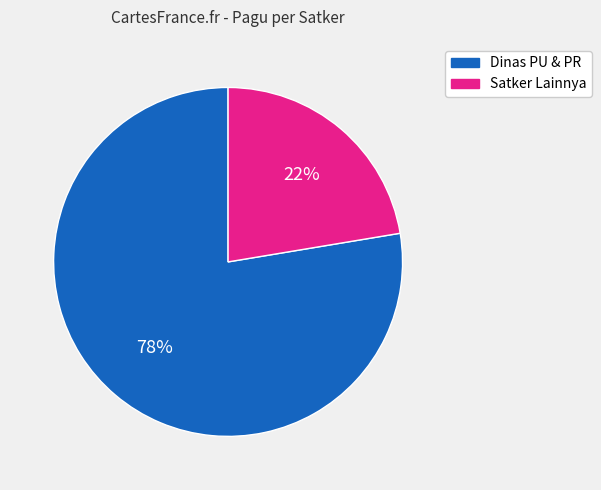

How many slices are in this pie chart?

2